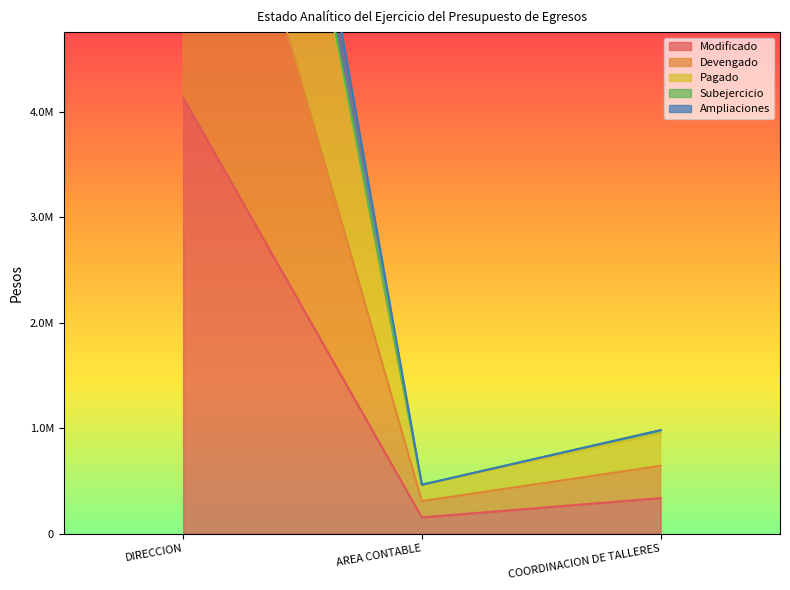

Is it true that Devengado equals 464698.1 at AREA CONTABLE?

True